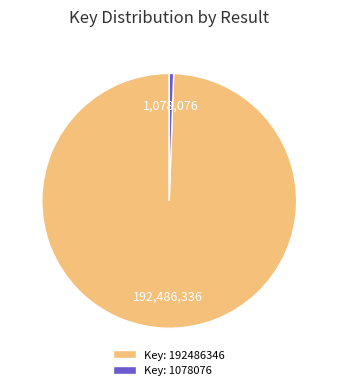

Rank the categories by value from highest to lowest.

Key: 192486346, Key: 1078076